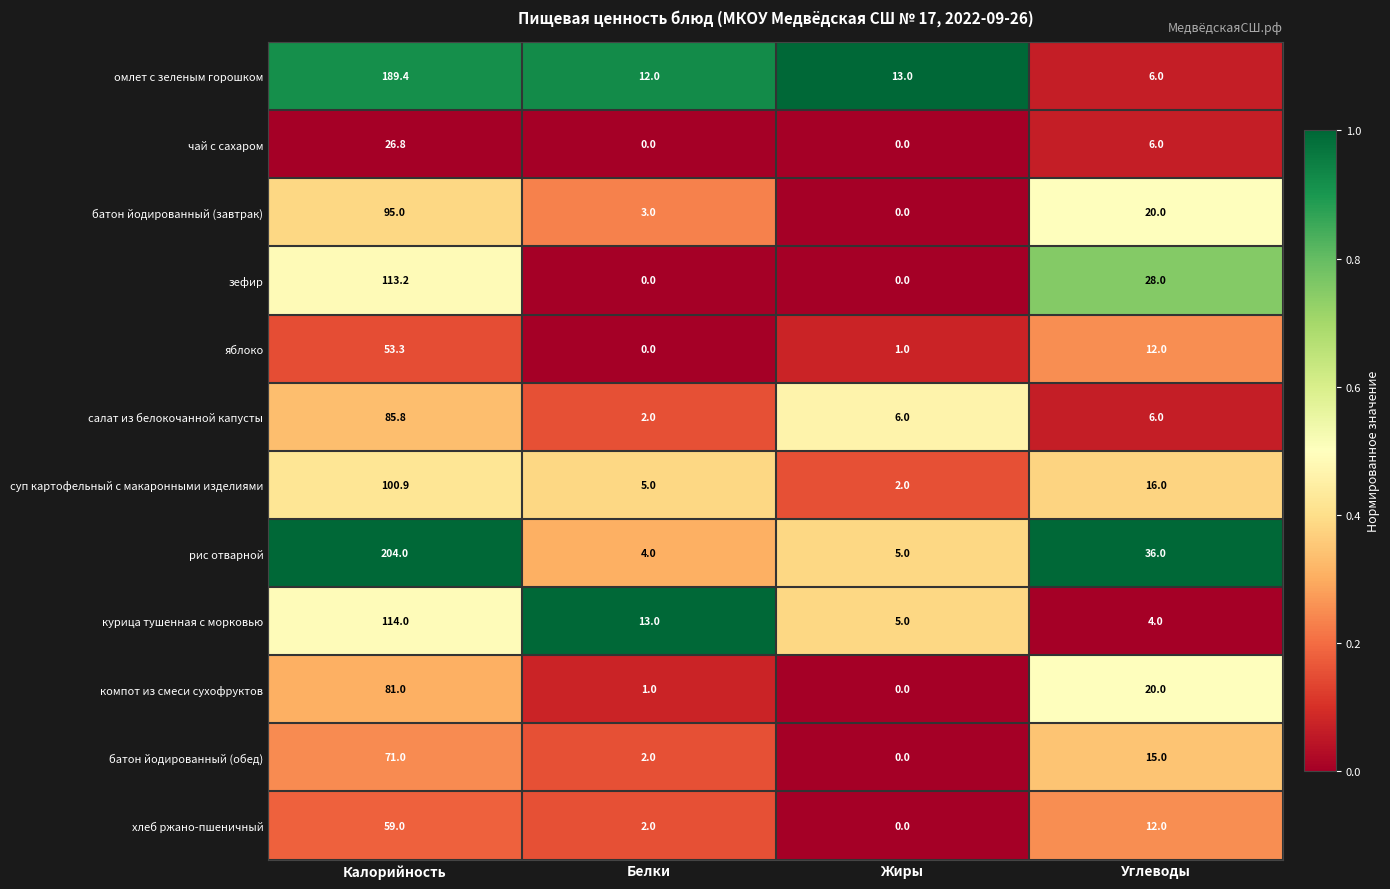

Rank the series by their maximum value, from highest to lowest.

рис отварной, омлет с зеленым горошком, курица тушенная с морковью, зефир, суп картофельный с макаронными изделиями, батон йодированный (завтрак), салат из белокочанной капусты, компот из смеси сухофруктов, батон йодированный (обед), хлеб ржано-пшеничный, яблоко, чай с сахаром